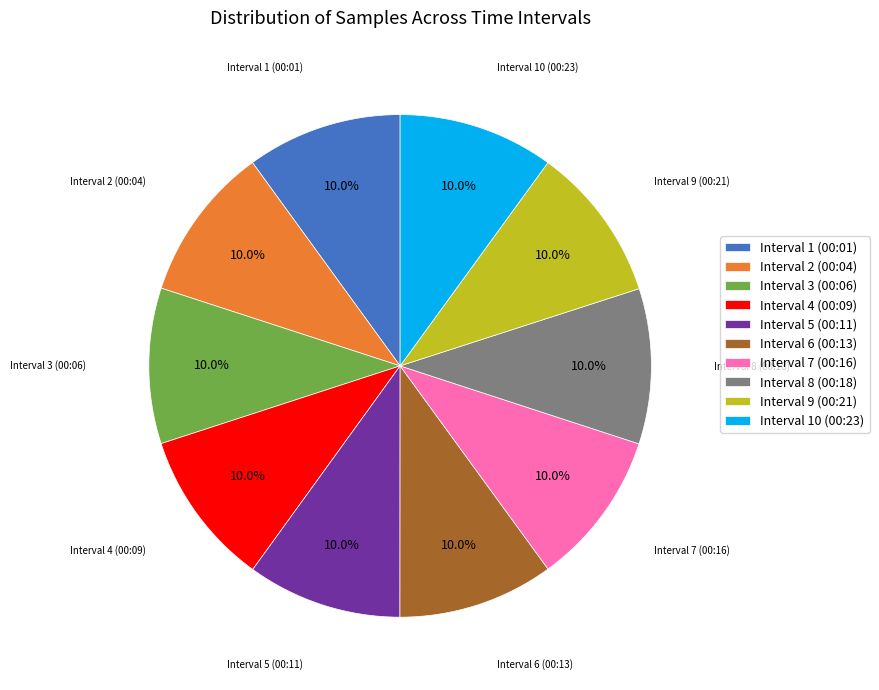

What is the ratio of the value at Interval 5 (00:11) to the value at Interval 4 (00:09)?

1.0